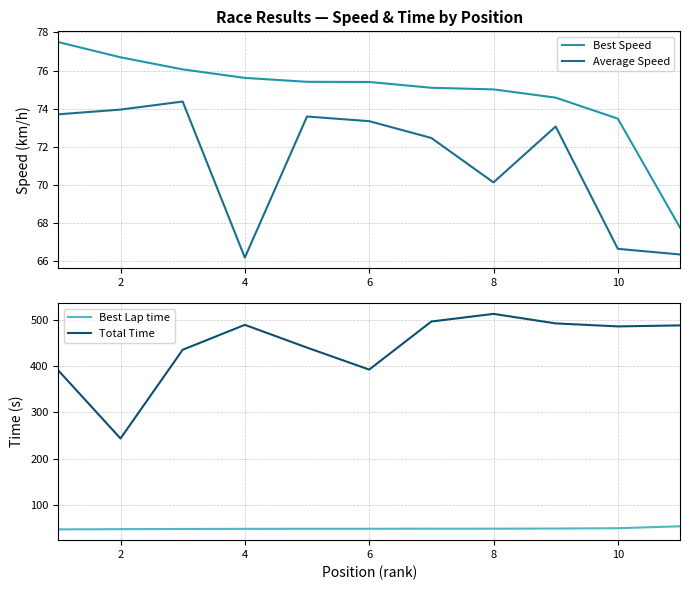

True or false: Total Time and Best Lap time intersect in this chart.

False